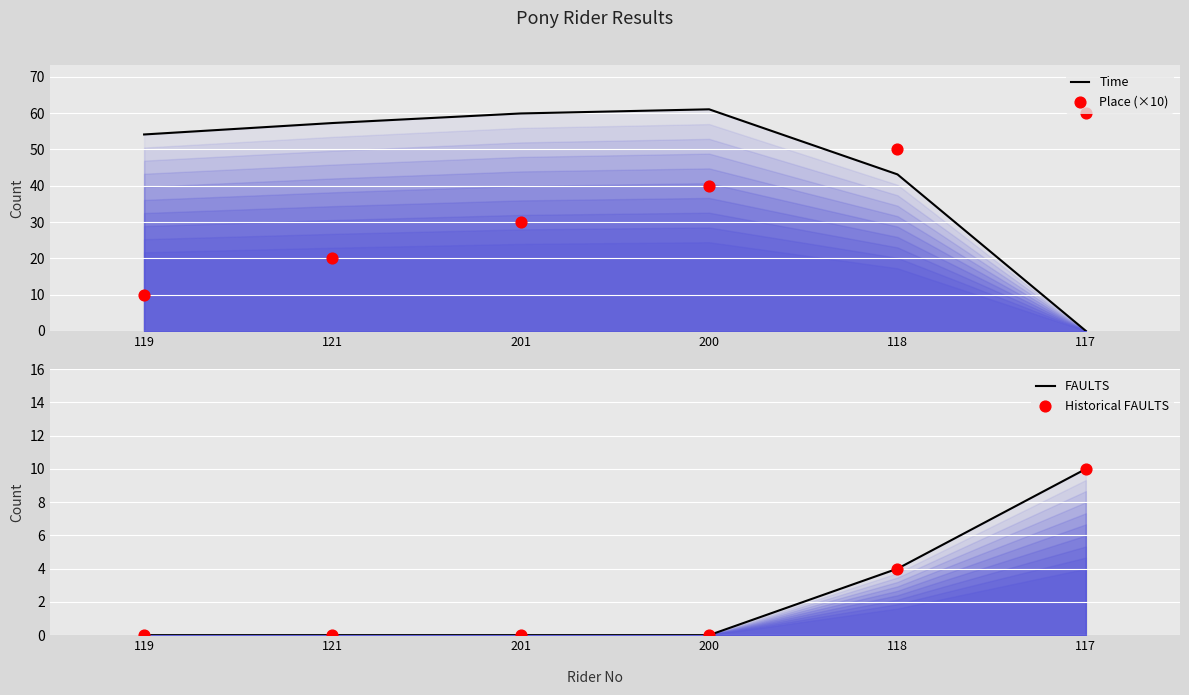

Which series has the largest Y range (max minus min)?

Time